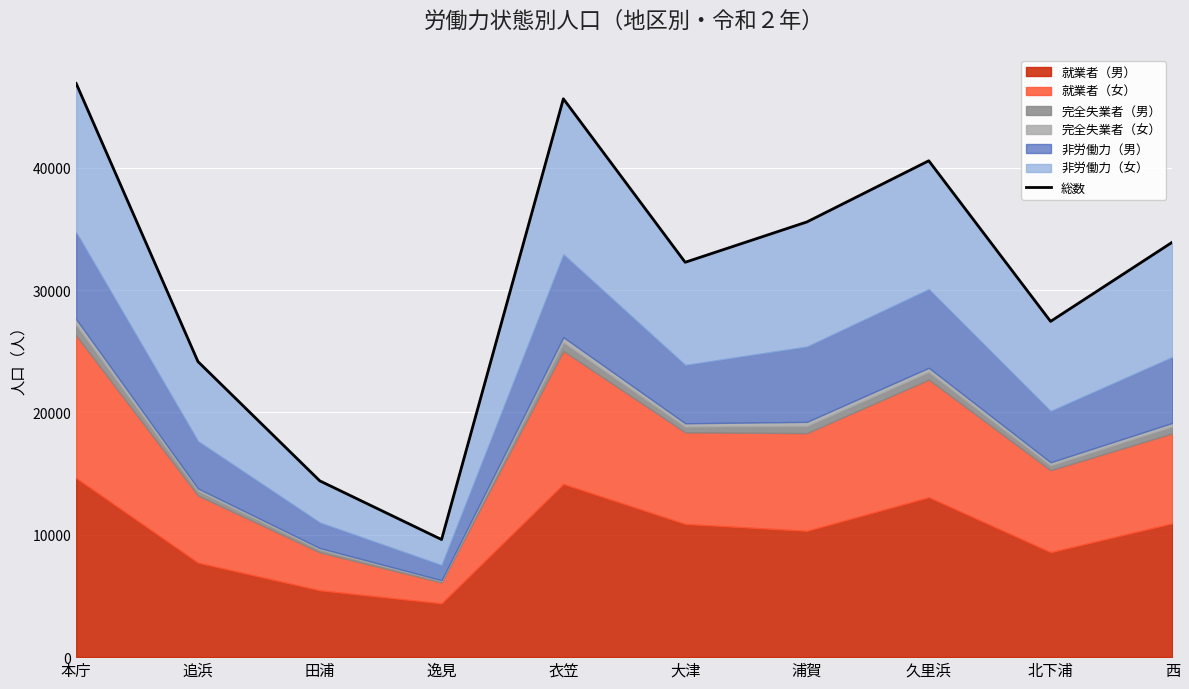

List the labels in order of value, smallest first.

逸見, 田浦, 追浜, 北下浦, 大津, 西, 浦賀, 久里浜, 衣笠, 本庁